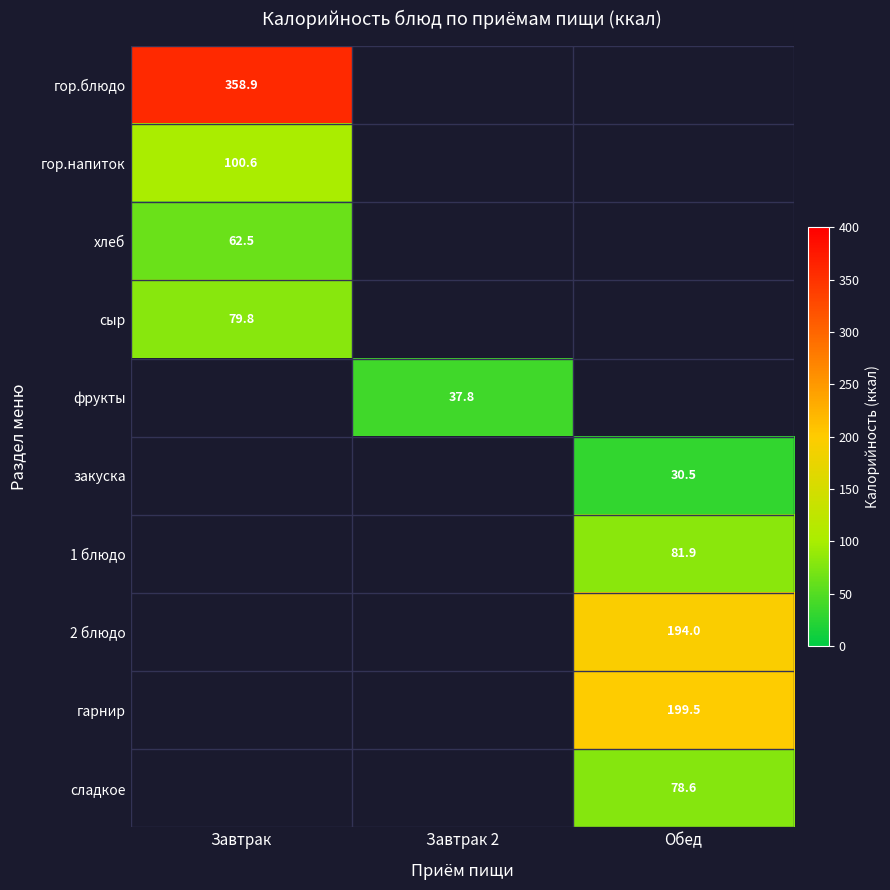

Is the value of фрукты at Завтрак 2 greater than the value of гор.блюдо at Завтрак?

No